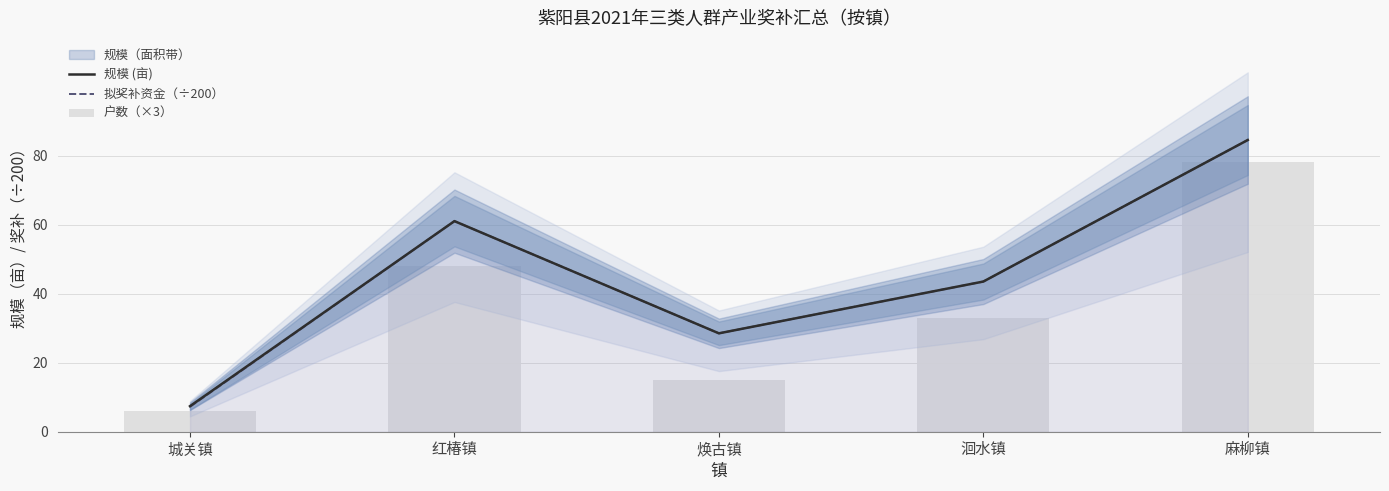

True or false: 户数（×3） has a value of 6.0 at 城关镇.

True